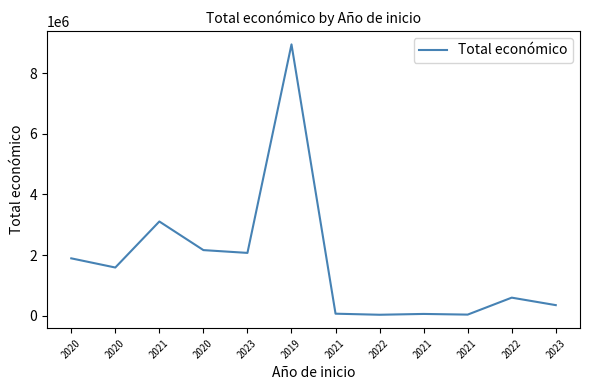

Is it true that the value at 2022 is 827949?

False